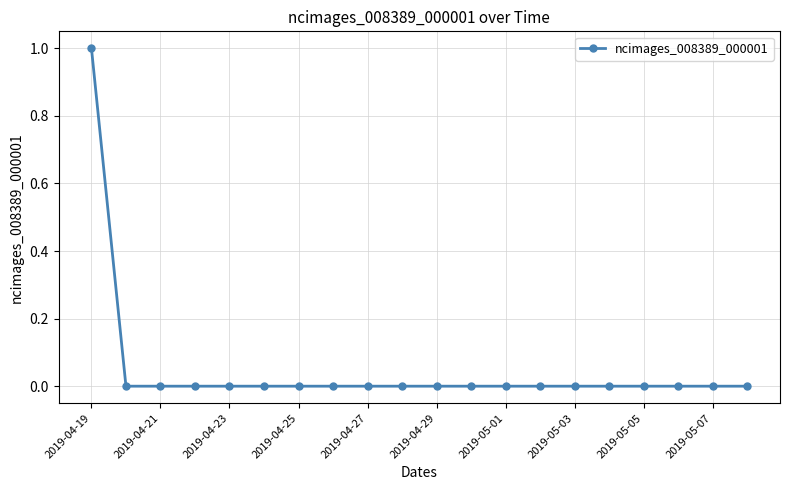

What is the greatest value displayed?

1